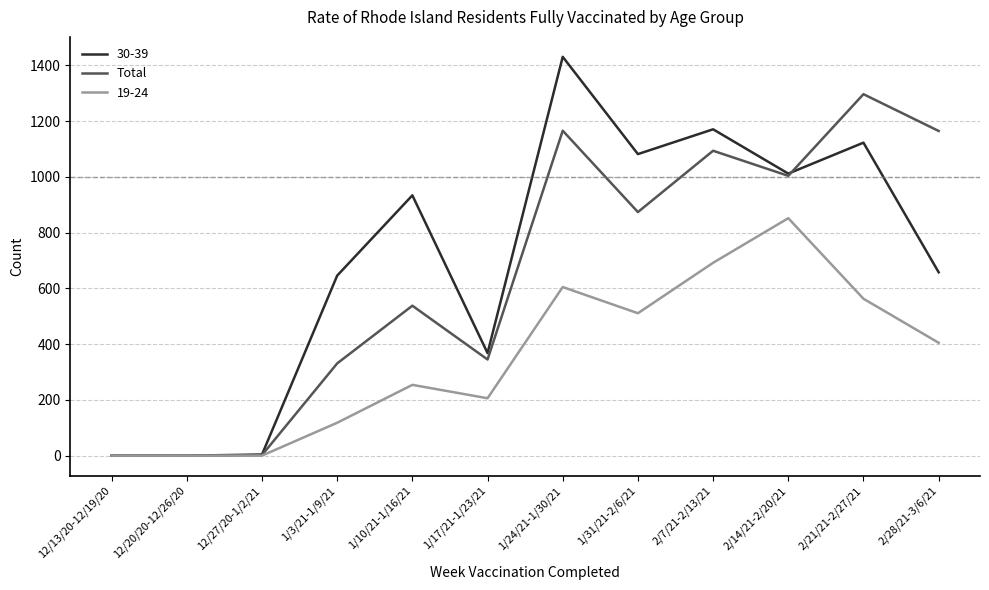

What is the greatest value displayed?

1431